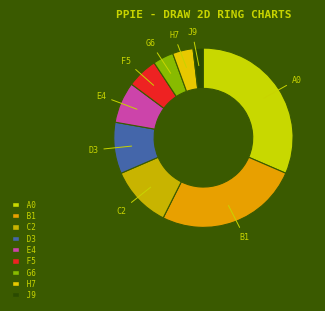

Does J9 represent more than half of the total?

No